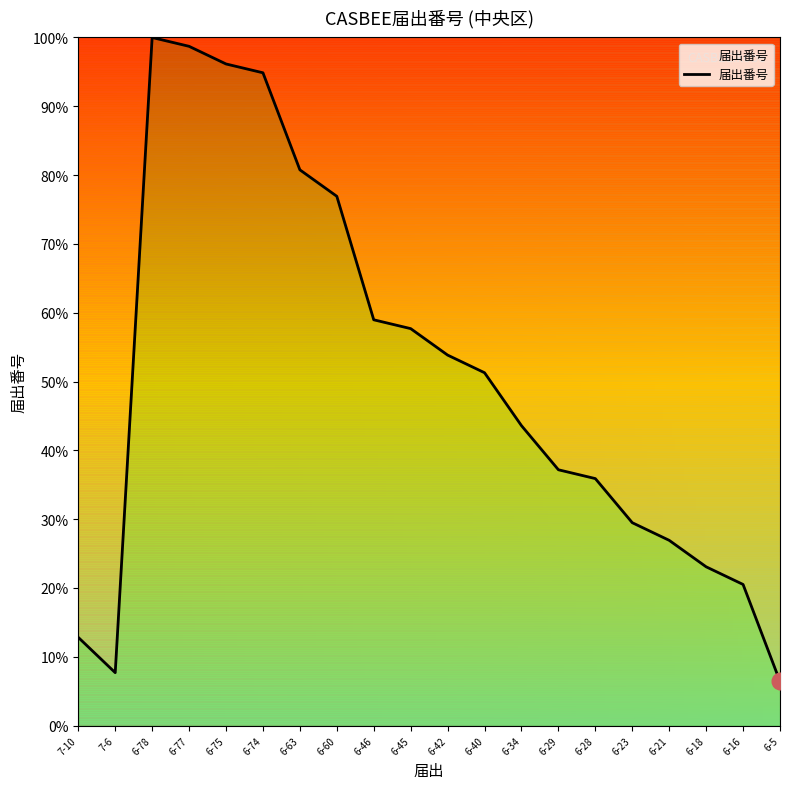

Approximately how many times larger is the value at 6-63 compared to 6-23?

2.7